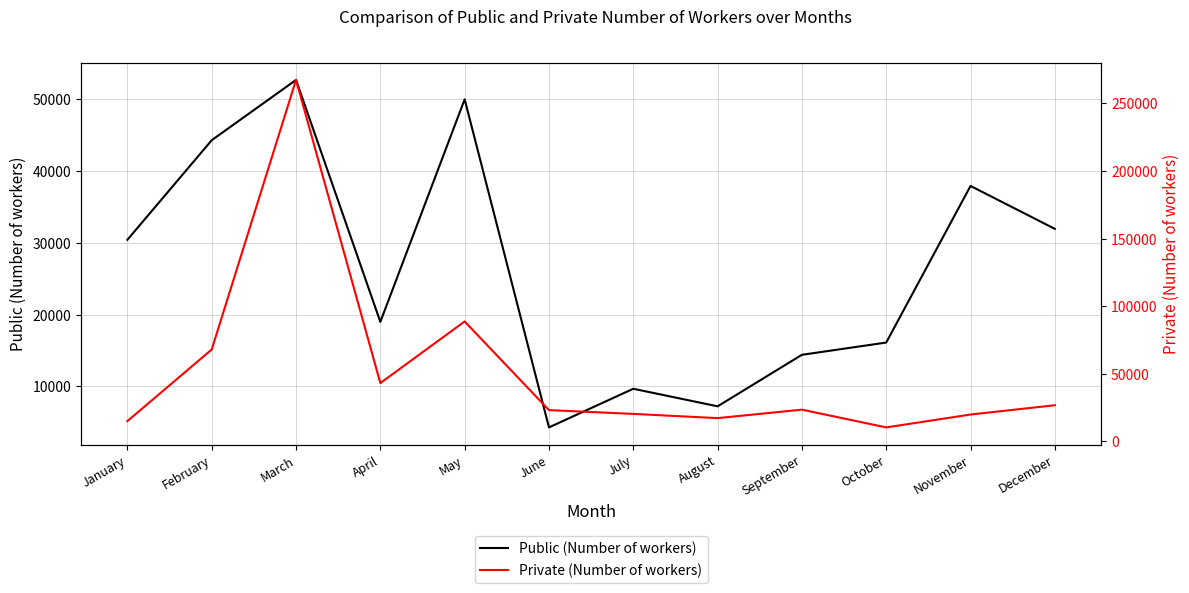

How many data points in Private (Number of workers) are less than 23449?

6